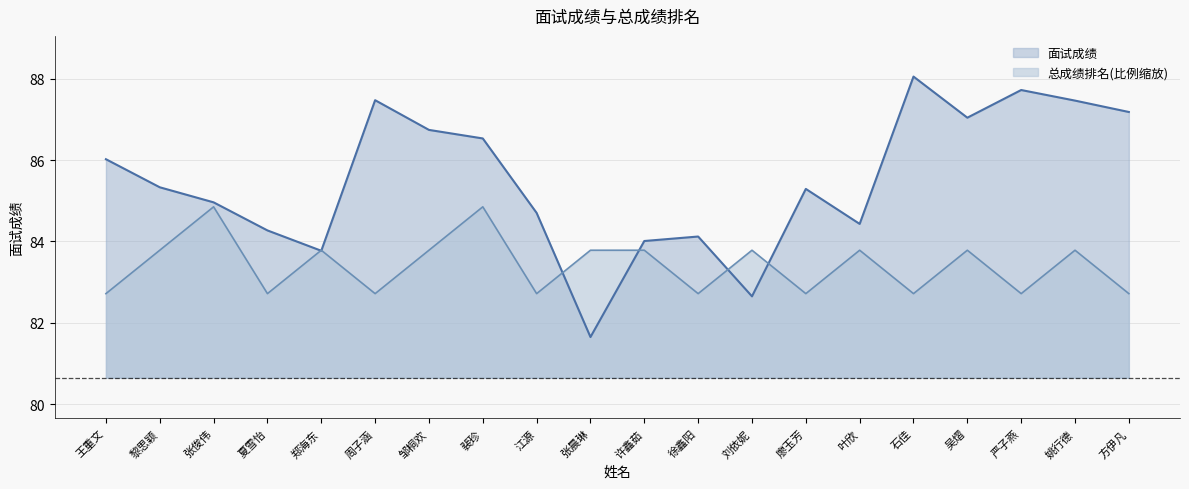

Which series changed the most between 张俊伟 and 刘依妮?

面试成绩